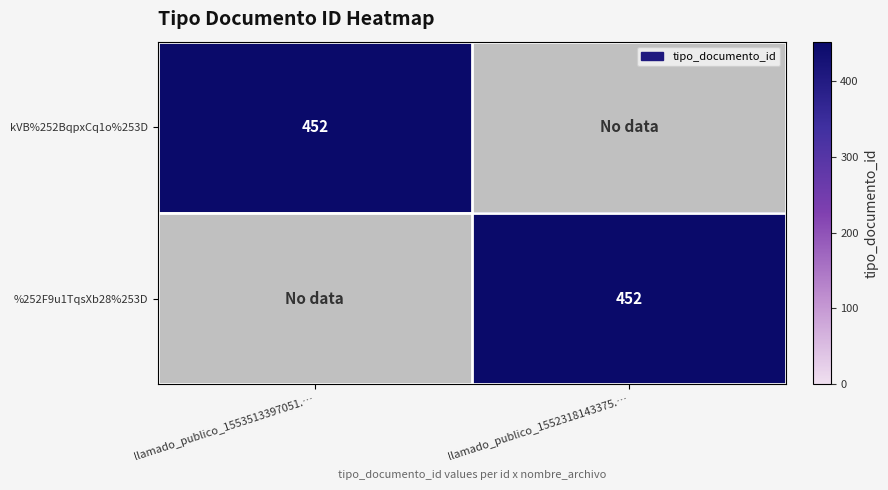

True or false: %252F9u1TqsXb28%253D has a value of 452 at llamado_publico_1552318143375.….

True